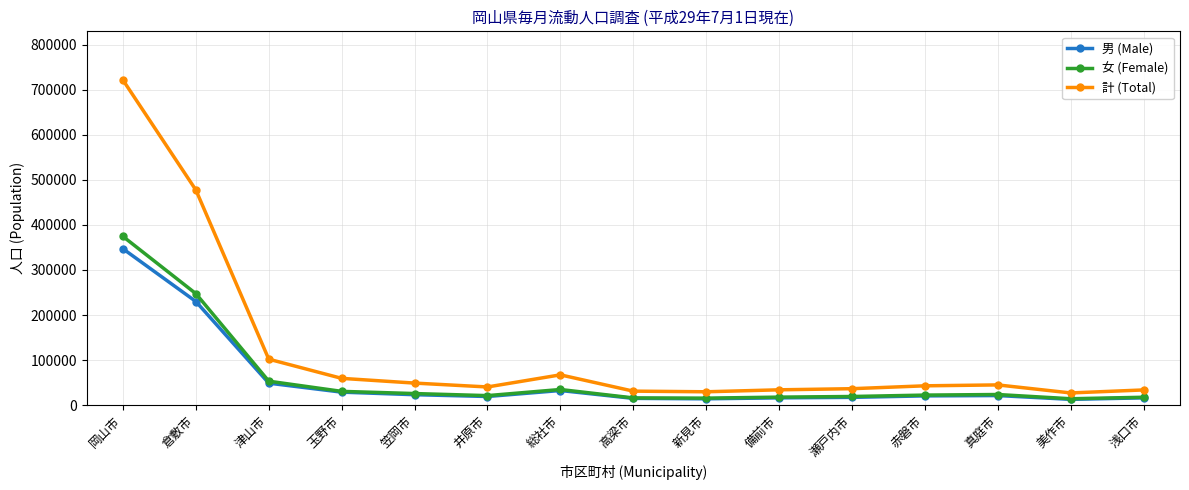

Which series has the widest spread of values?

計 (Total)